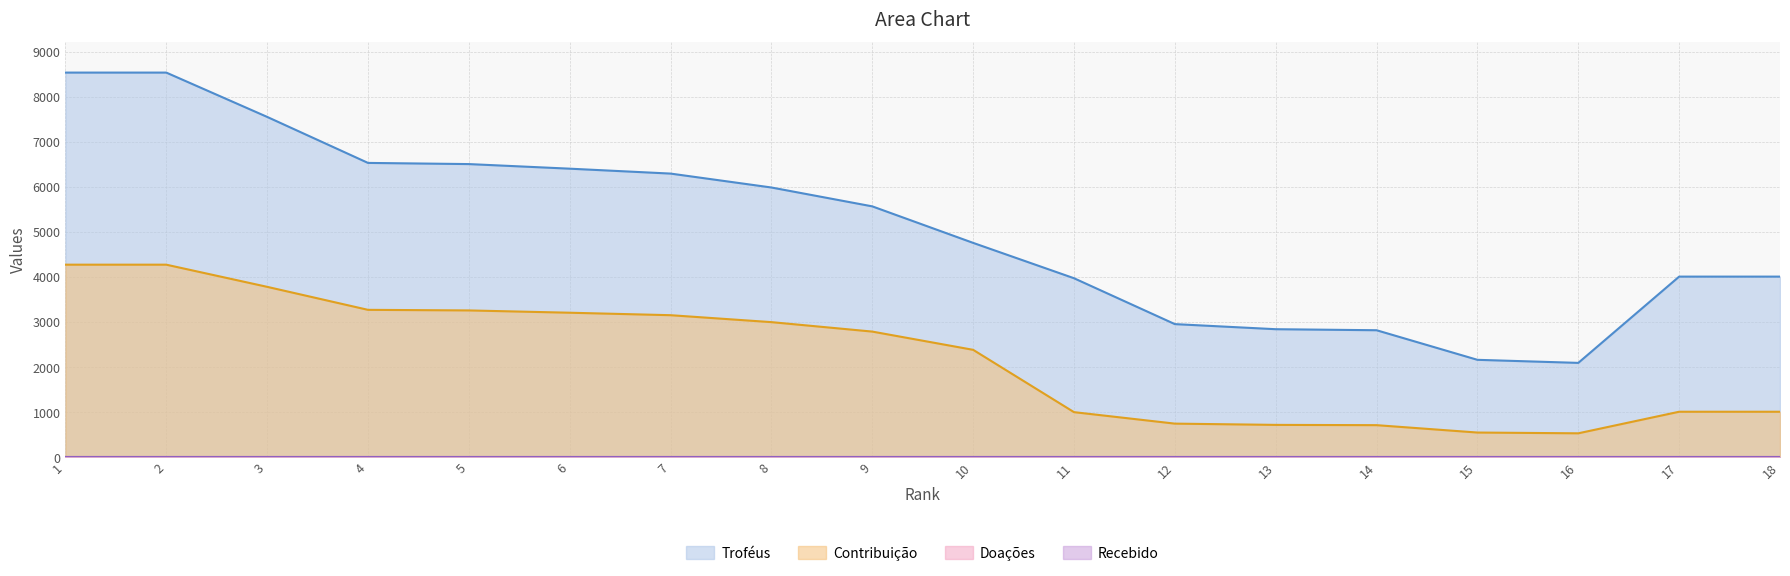

What is the total value across all series at 10?

7125